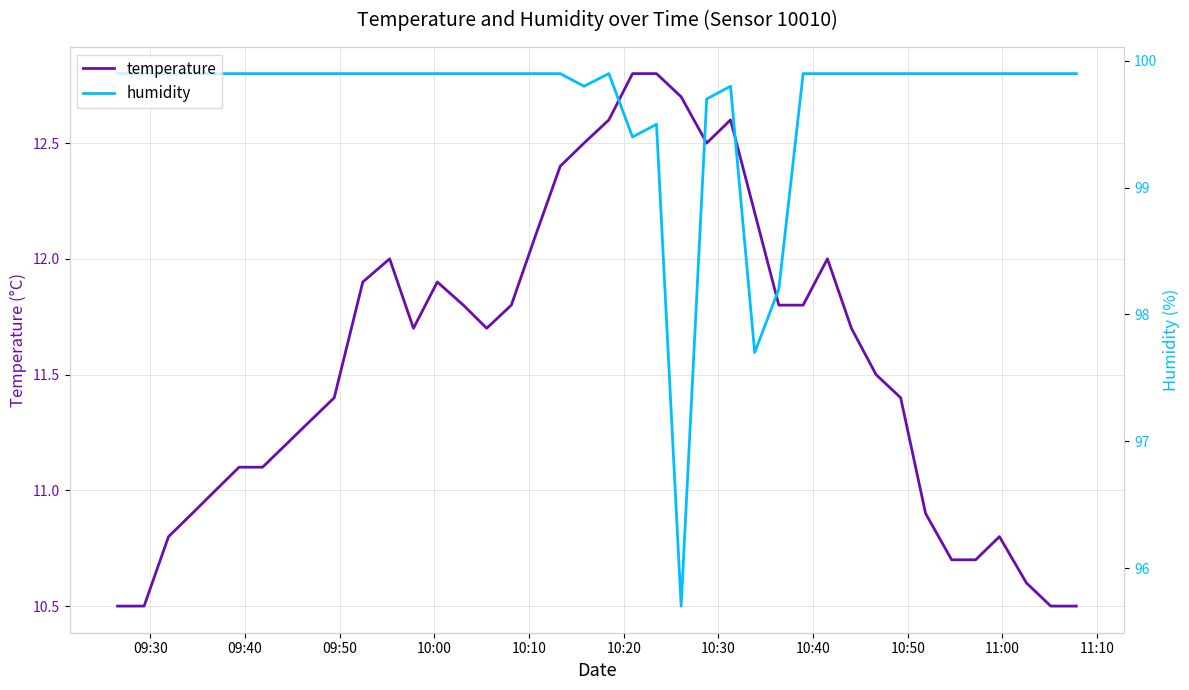

What is the lowest value of the humidity series?

95.7